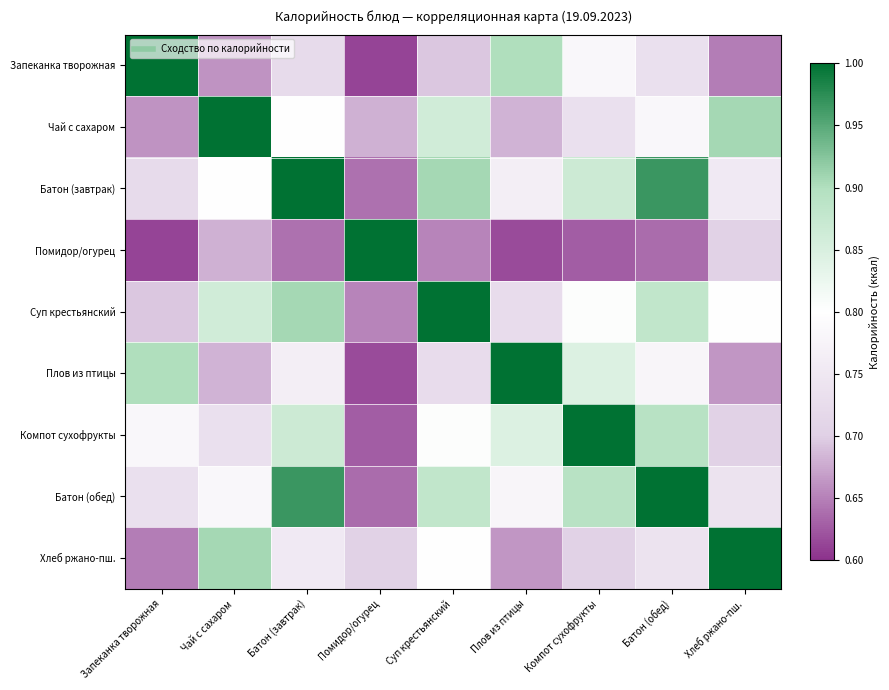

At which category does the chart reach its minimum across all series?

Помидор/огурец